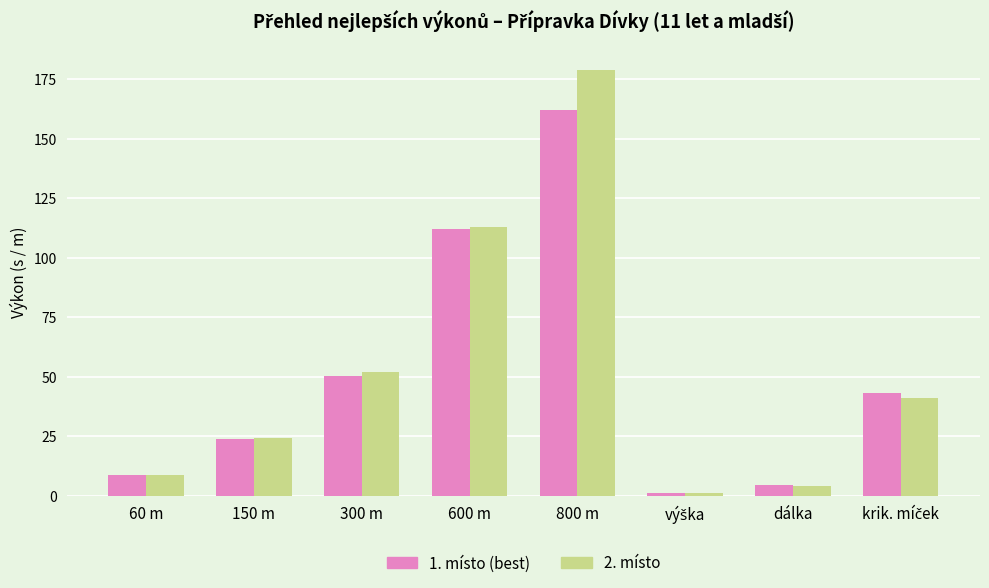

The 2. místo series shows 25.1 at 300 m. True or false?

False